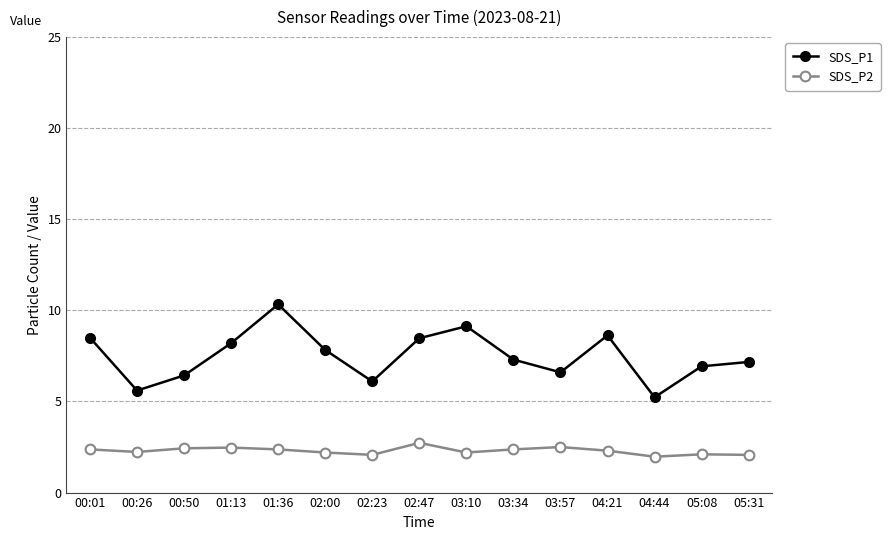

Is it true that SDS_P1 equals 10.3 at 01:36?

True